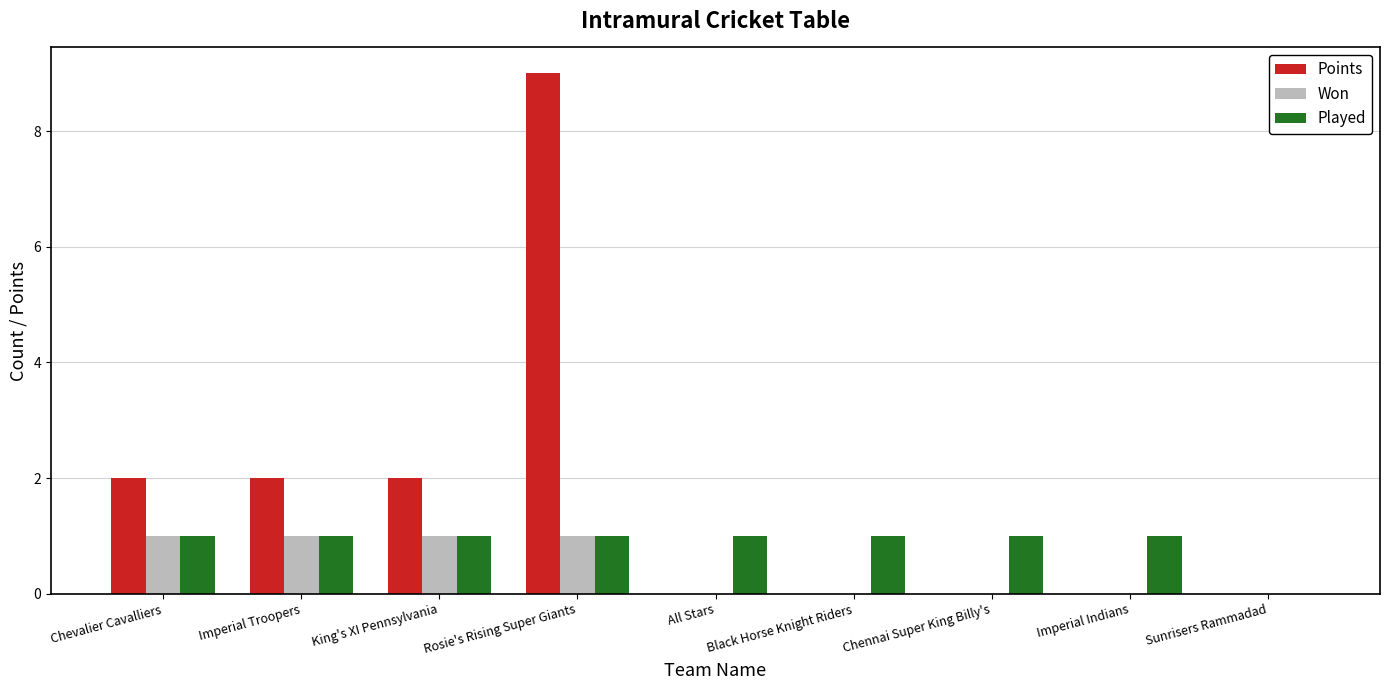

The value of Points at Imperial Indians is -3. True or false?

False